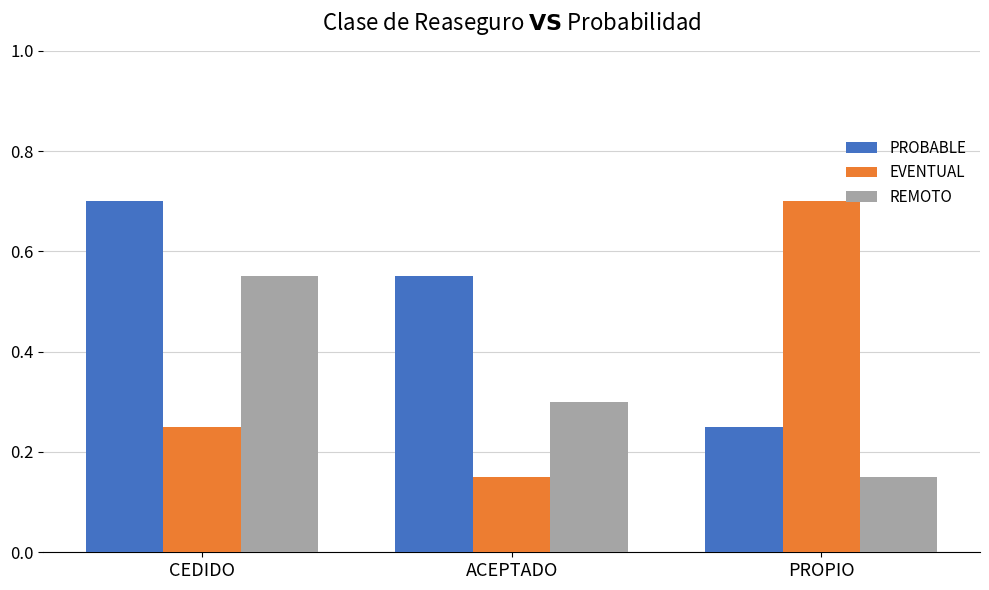

Which series has the widest spread of values?

EVENTUAL